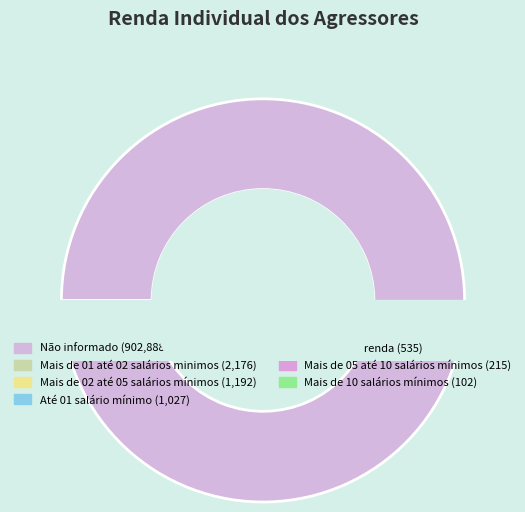

To the nearest percent, what is the difference between the largest and smallest slice percentages?

99%